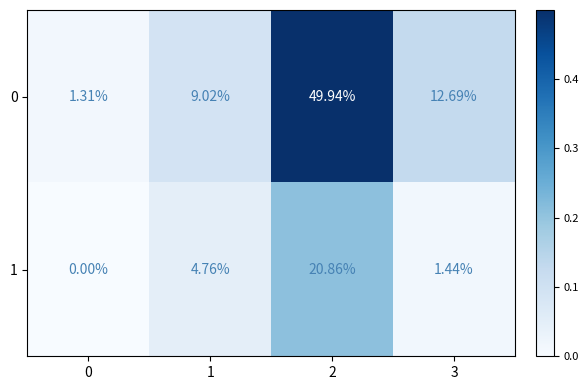

Rank the series at 2 from highest to lowest value.

0, 1